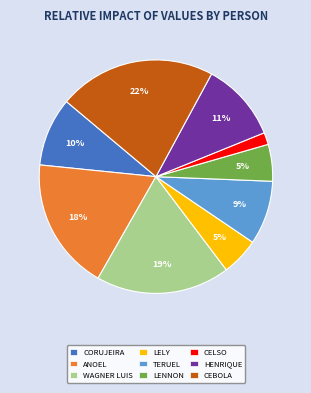

Is it true that CEBOLA is 9% of the pie?

False